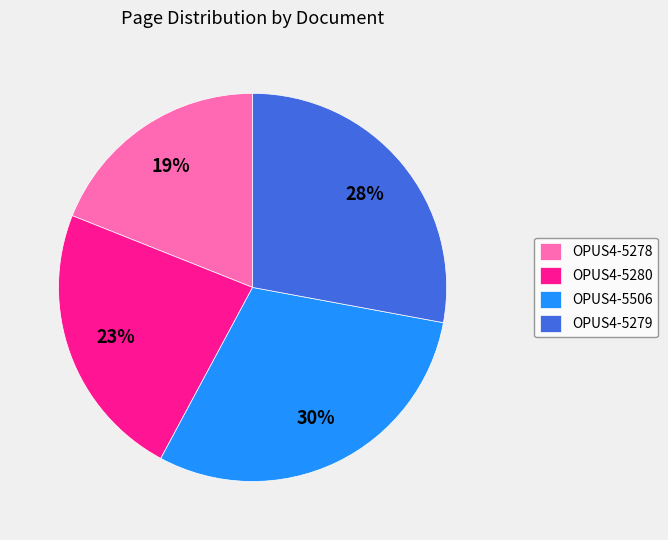

Which slice is the smallest?

OPUS4-5278